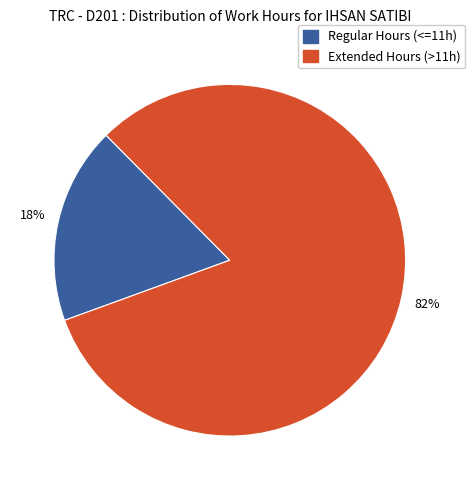

What is the majority slice?

Extended Hours (>11h)